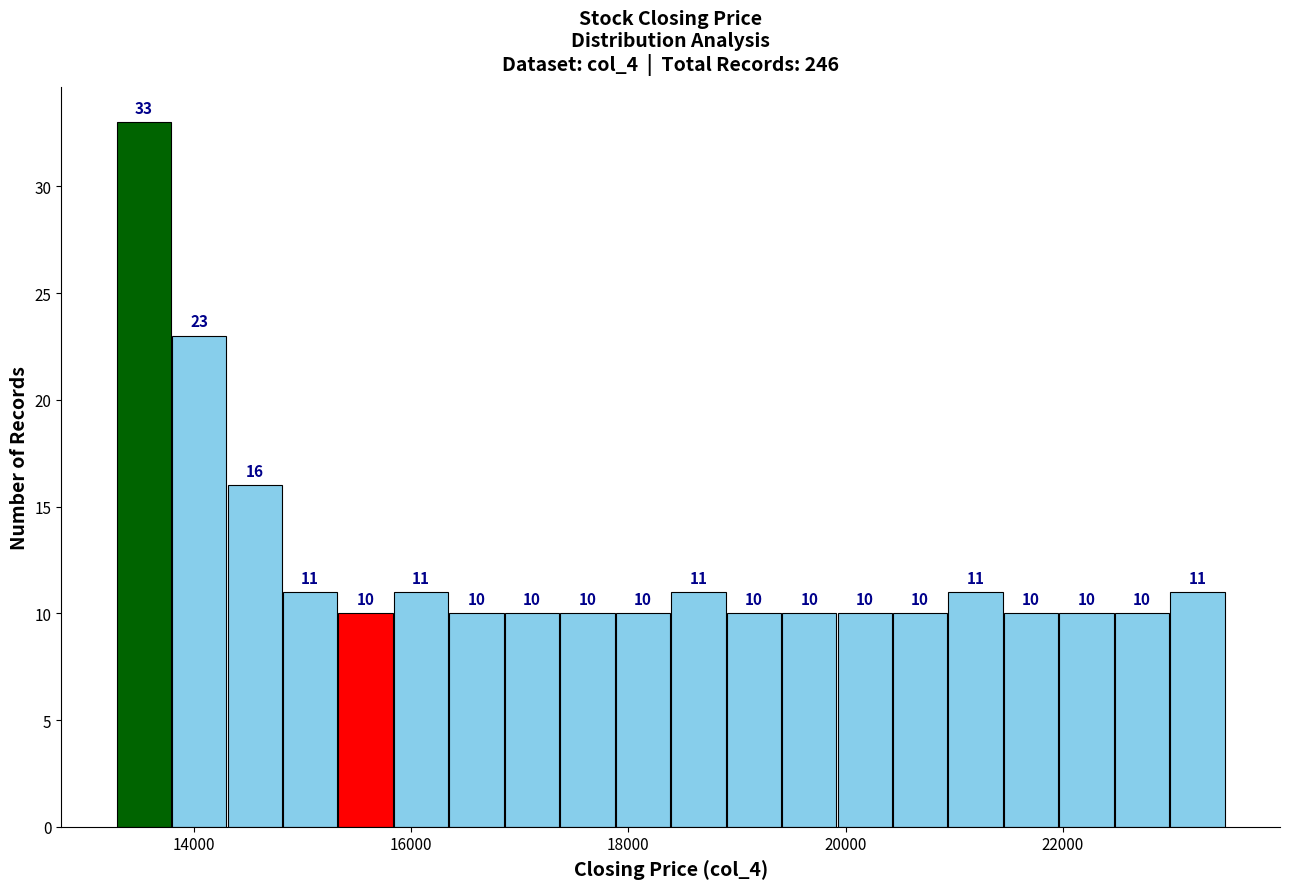

Read against the x-axis, roughly where is the centre of the tallest bar?

13600